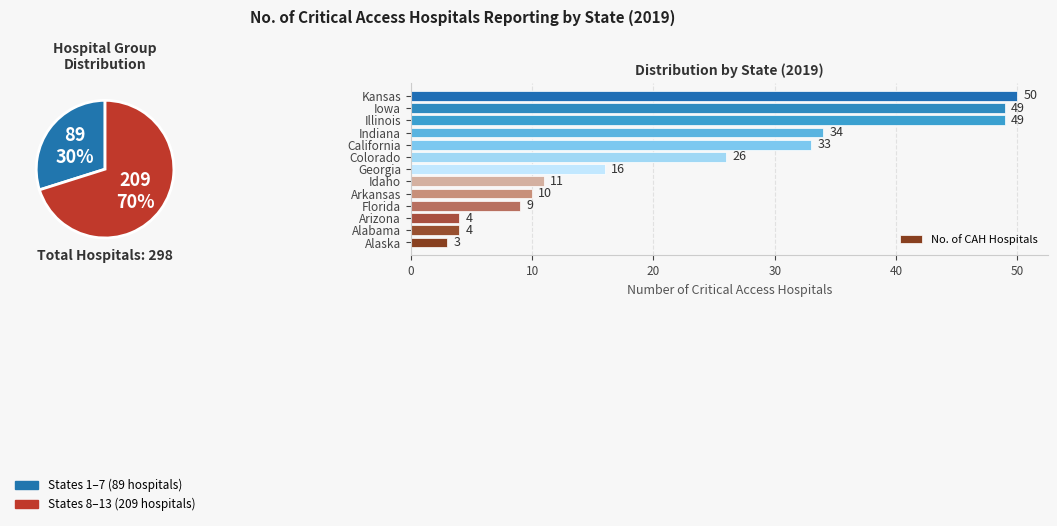

The Indiana slice represents 23% of the pie. True or false?

False